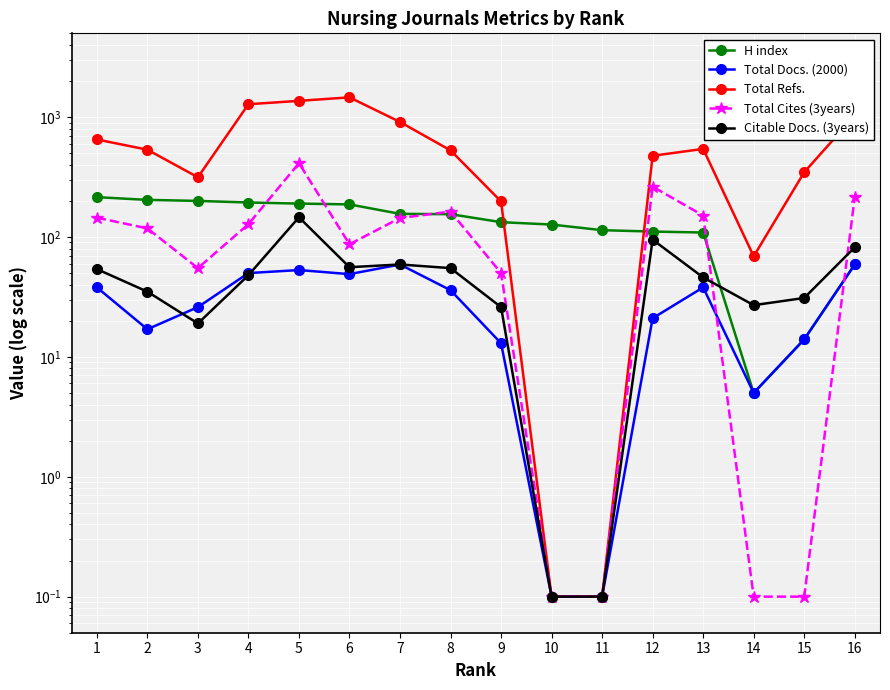

In Total Cites (3years), how many points are lower than both neighbors (excluding endpoints)?

2